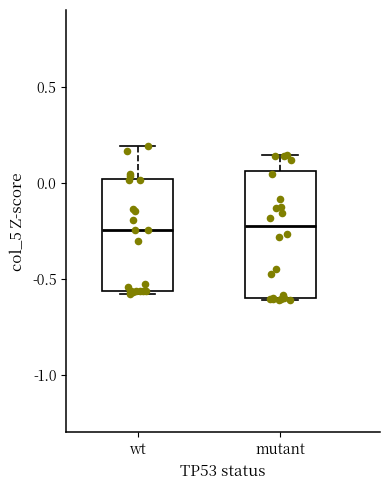

Which box is the tallest, from its lower edge to its upper edge?

mutant